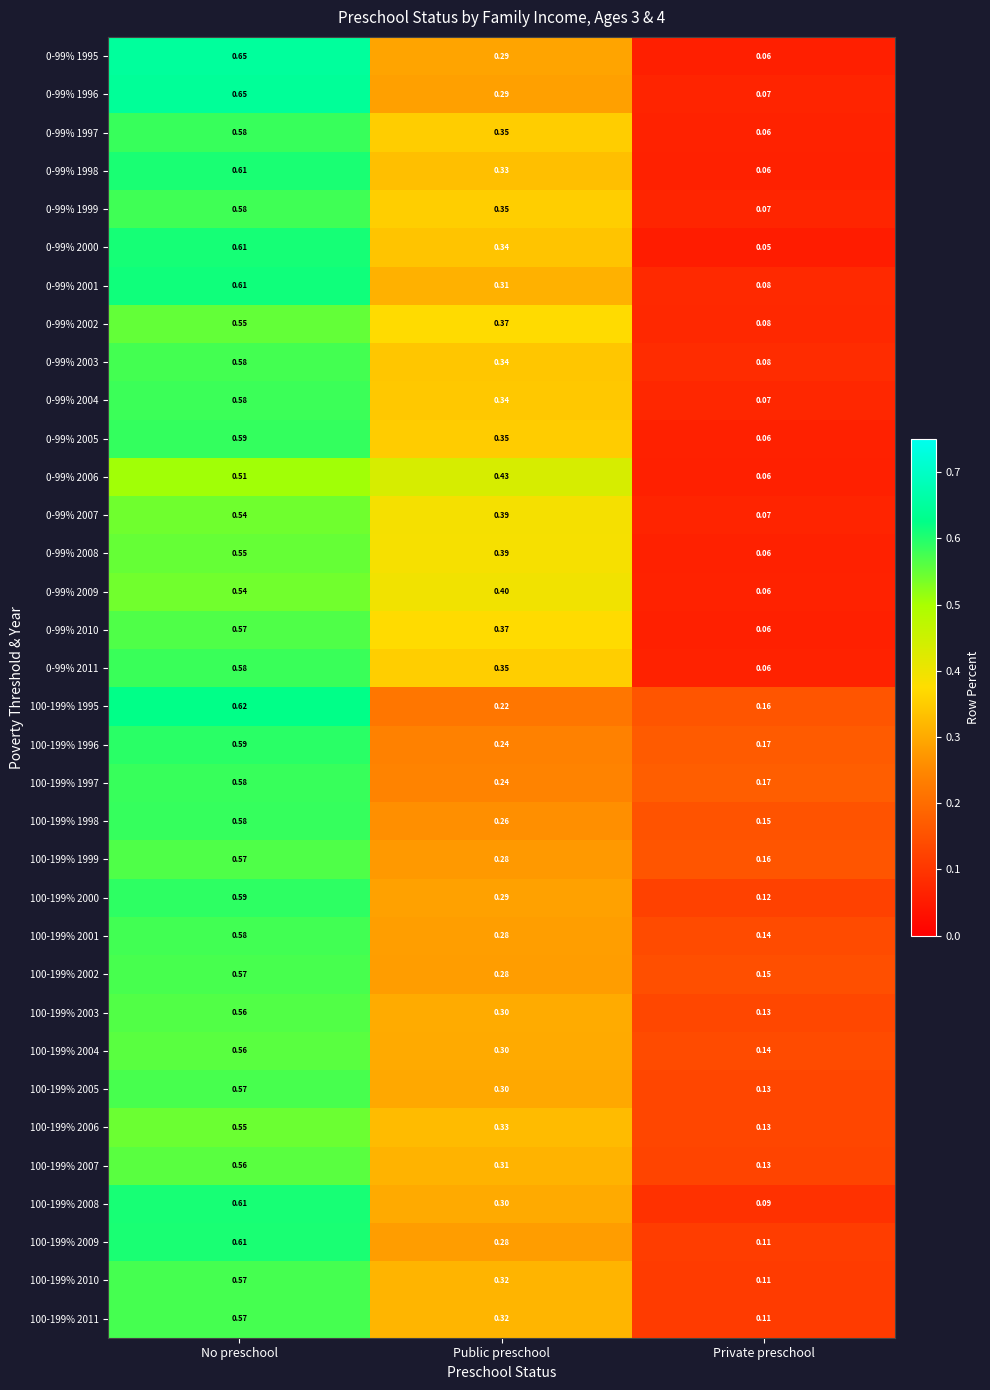

How many data points does each series have?

3